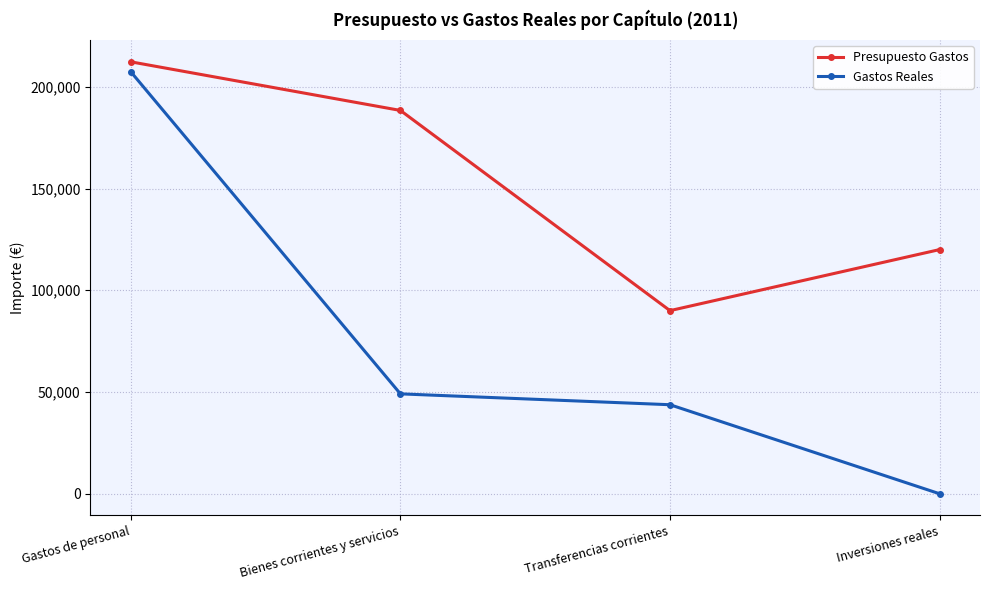

Reading left to right, extract all data points from this chart.

Presupuesto Gastos: 212290.0	188400.0	90000.0	120000.0
Gastos Reales: 207373.4	49093.9	43753.4	0.0